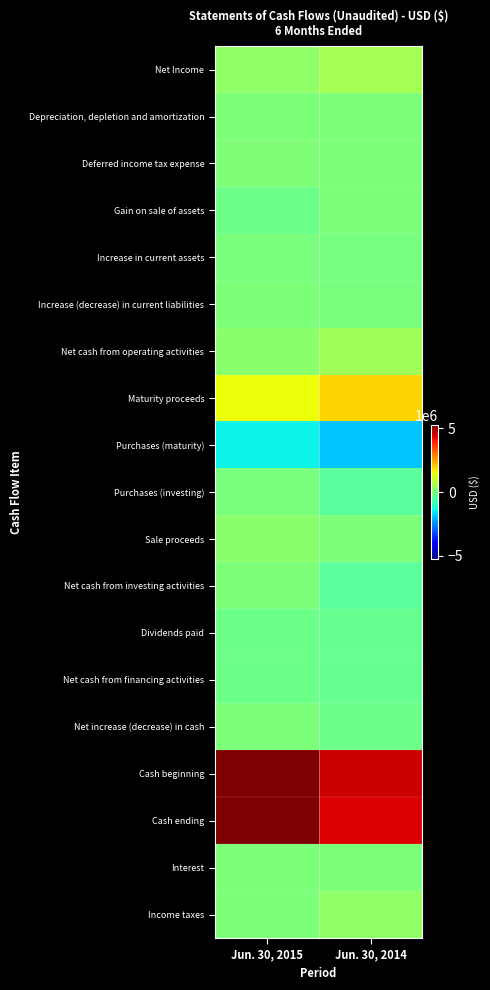

At which category is the sum across all series the highest?

Jun. 30, 2015